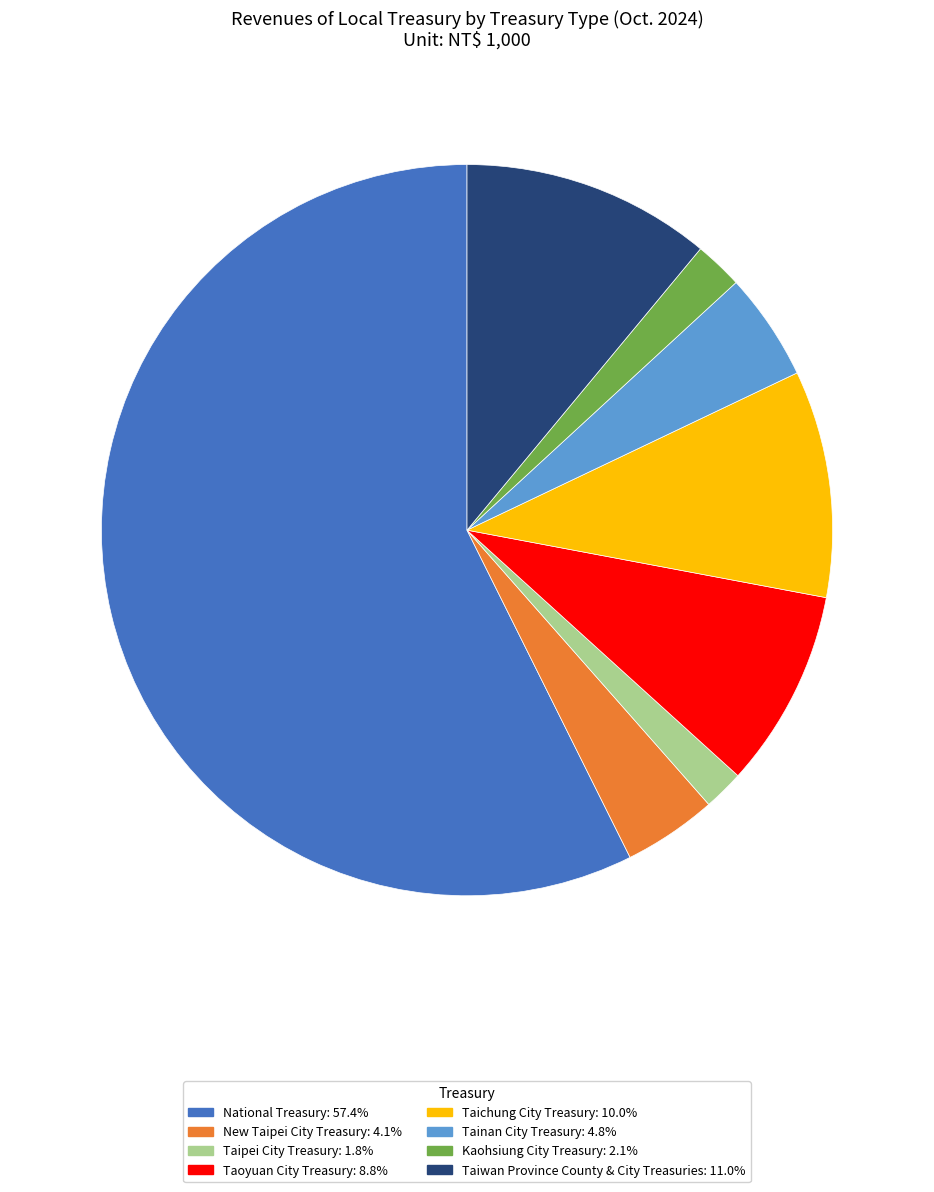

Approximately how many times larger is the value at Taipei City Treasury compared to Tainan City Treasury?

0.4